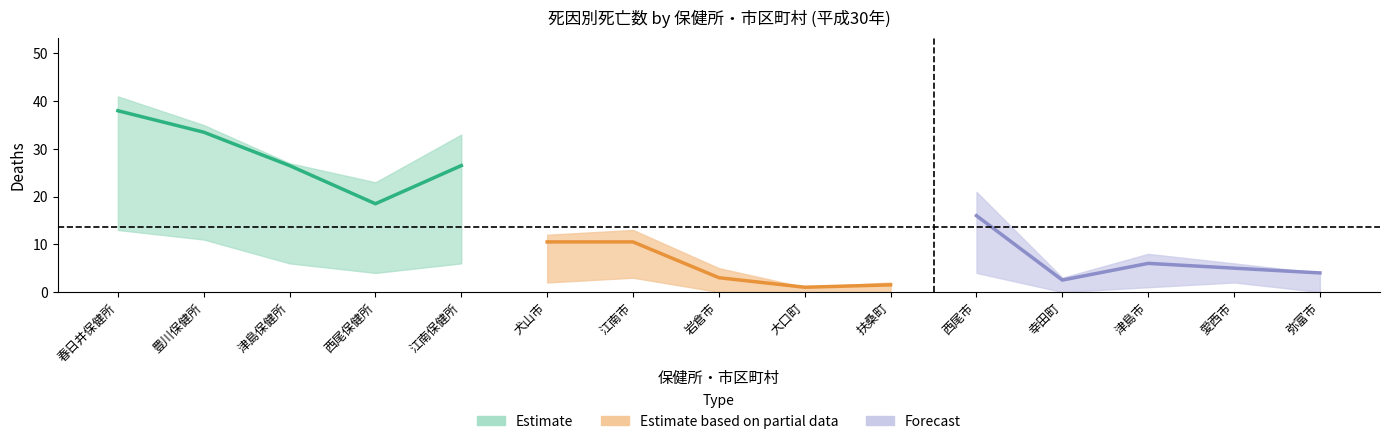

At which label does 腎不全(男) reach its peak?

春日井保健所